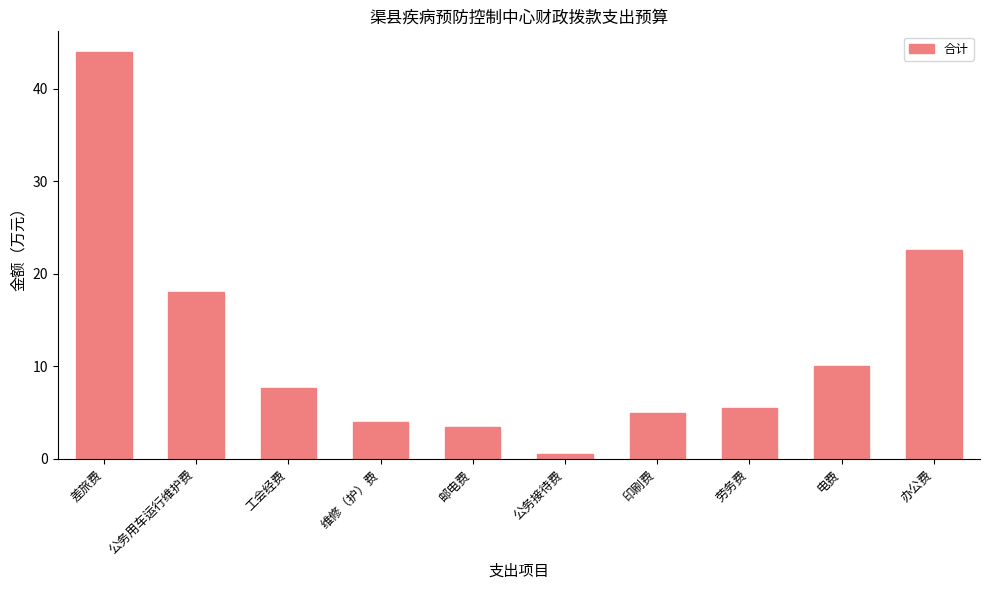

At which category does the chart reach its minimum across all series?

公务接待费